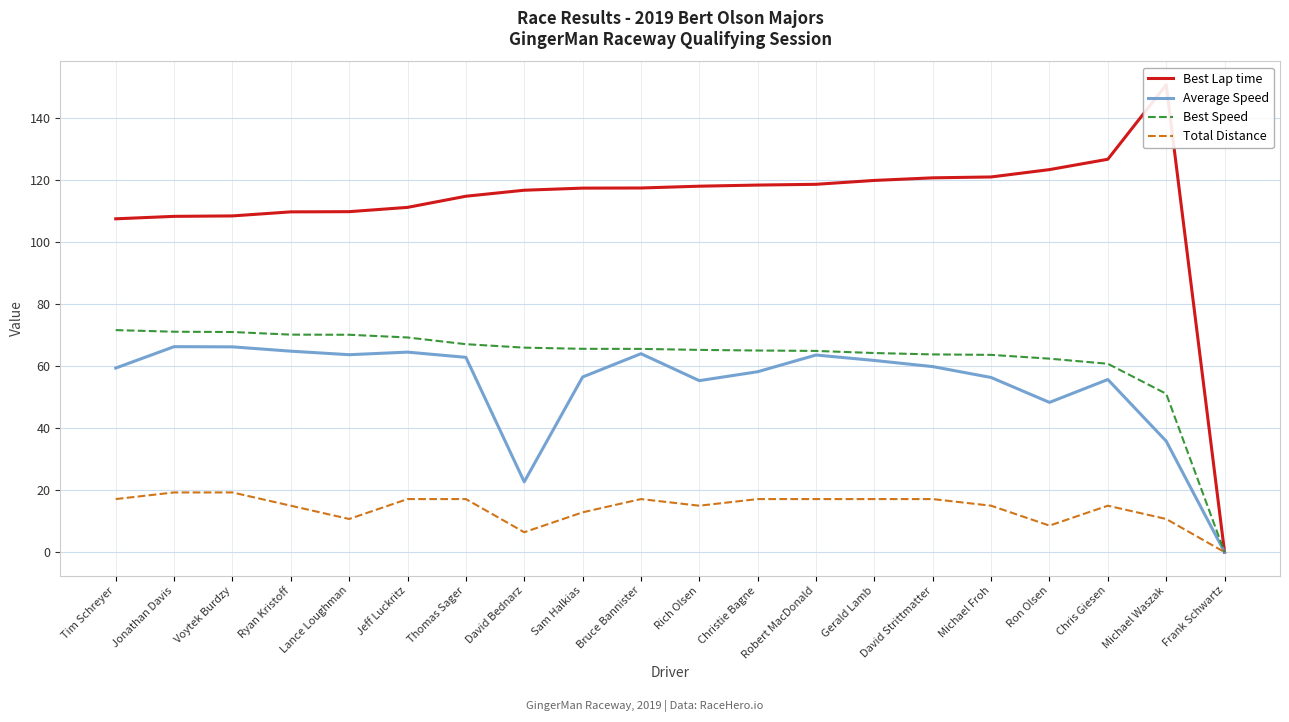

What position from the right is Christie Bagne?

9